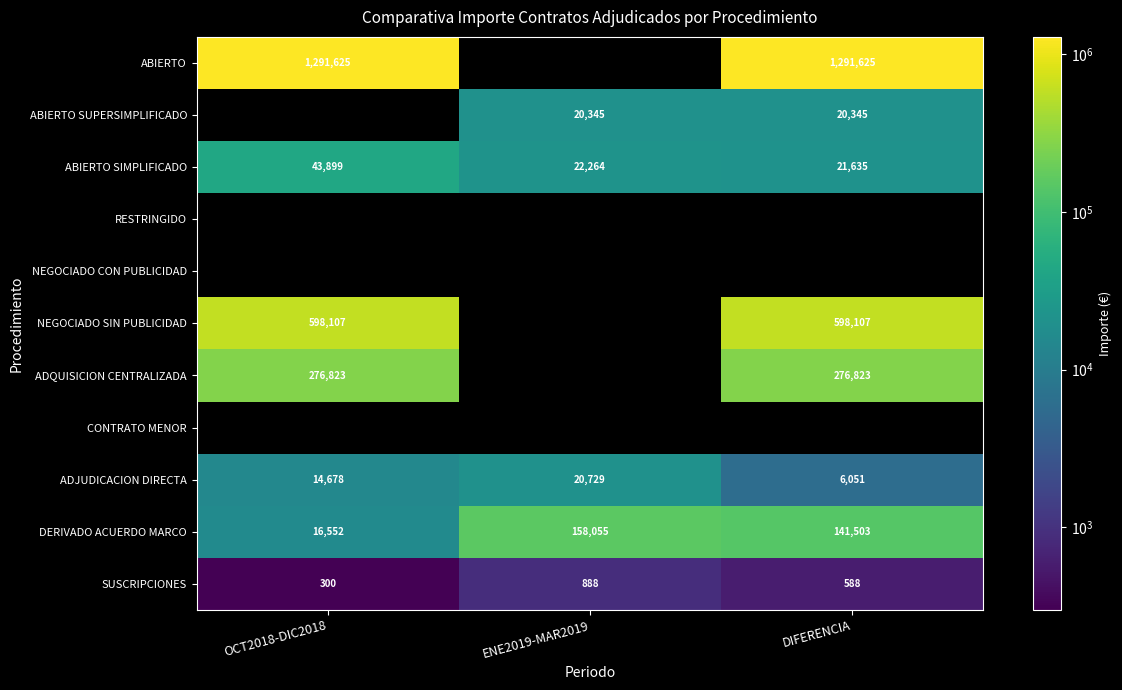

At how many categories does at least one series exceed 1152319?

2